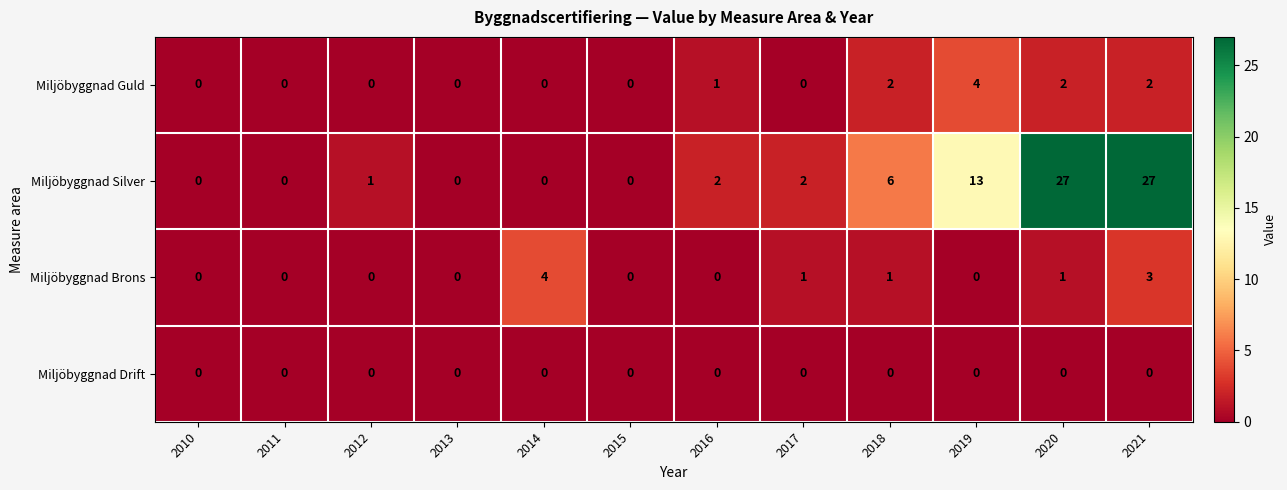

The value of Miljöbyggnad Silver at 2019 is 4. True or false?

False